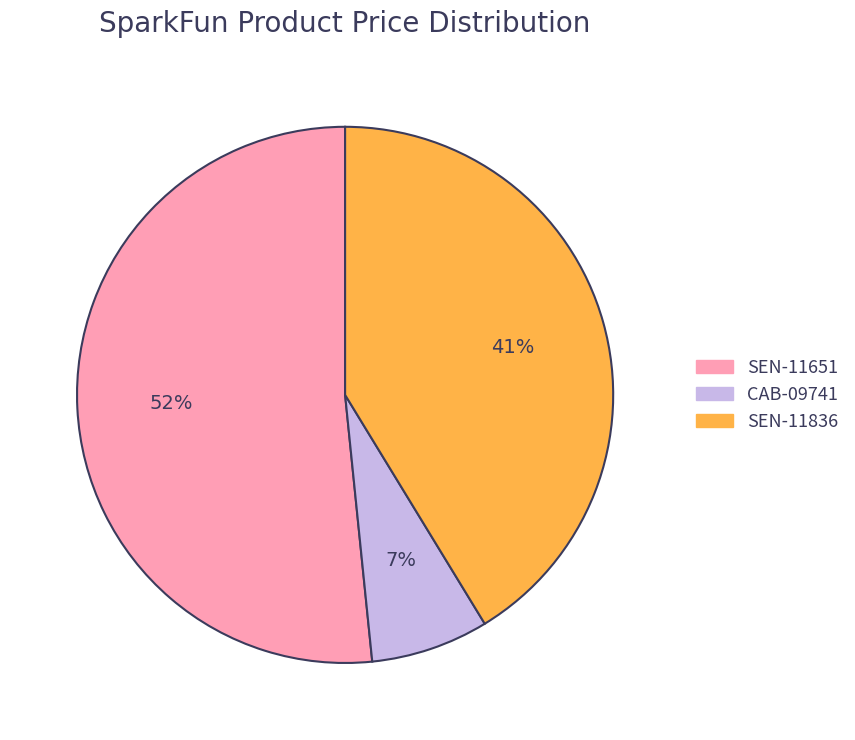

Which category has the biggest portion of the pie?

SEN-11651